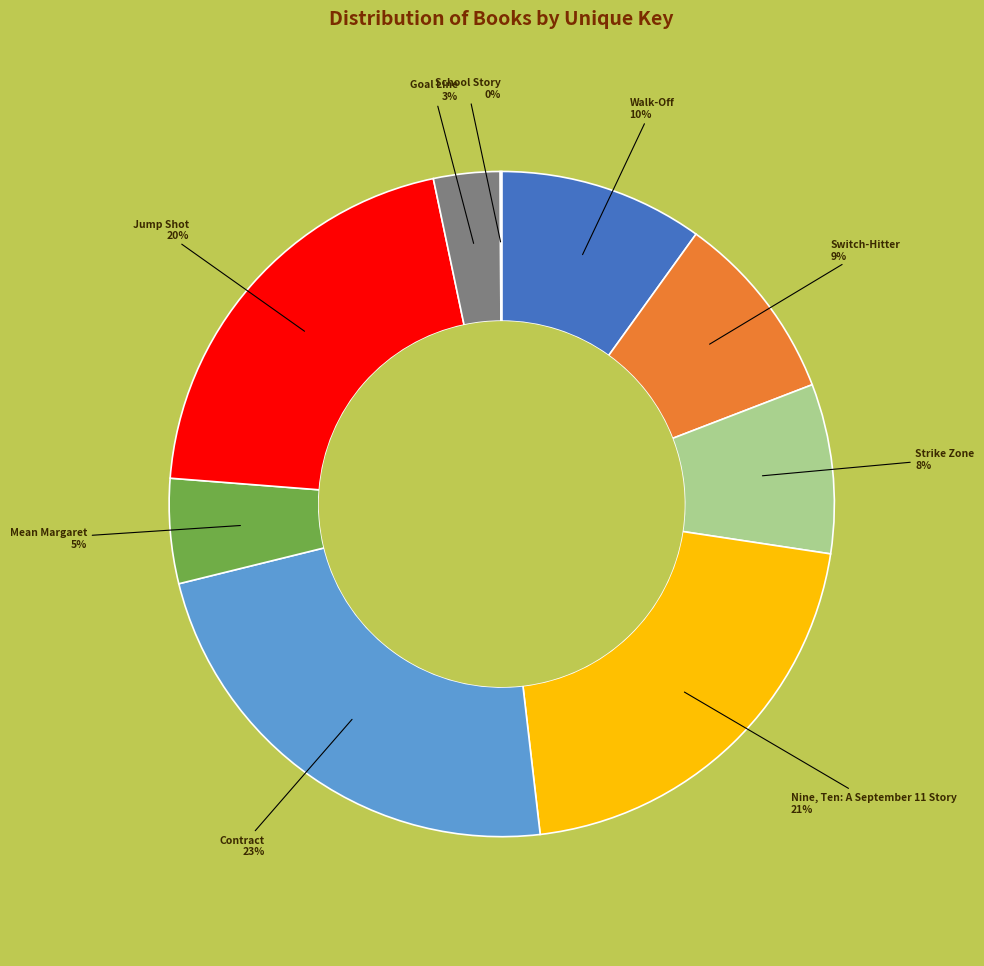

Is there any slice that represents more than half of the pie?

No